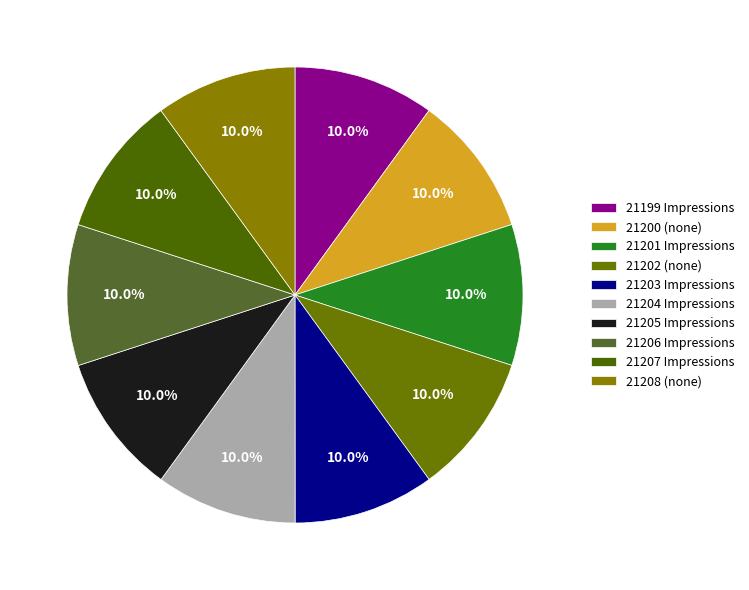

Count the number of slices in the pie.

10